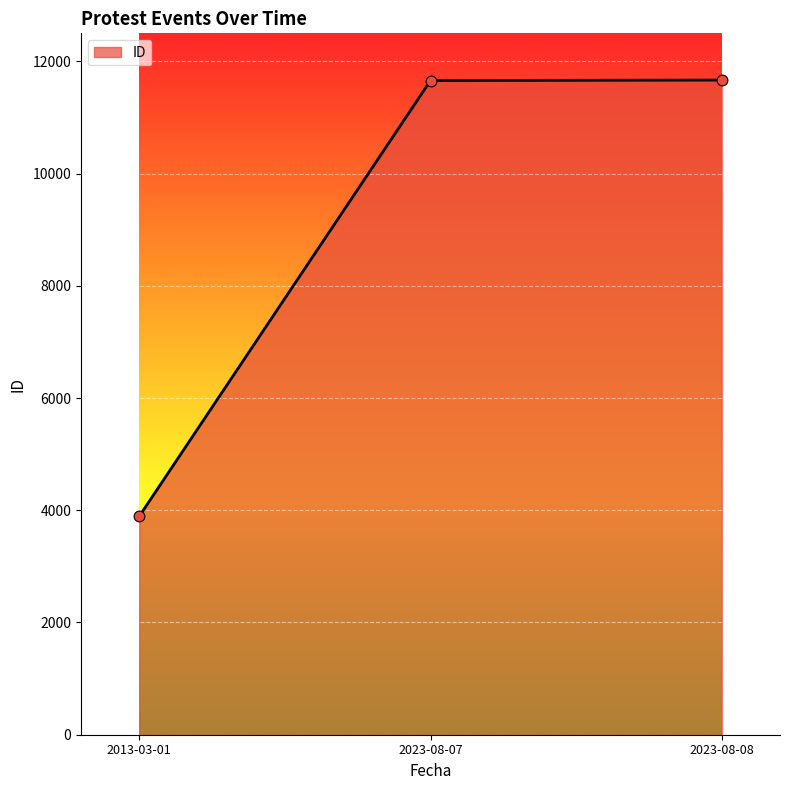

Approximately how many times larger is the value at 2013-03-01 compared to 2023-08-08?

0.3